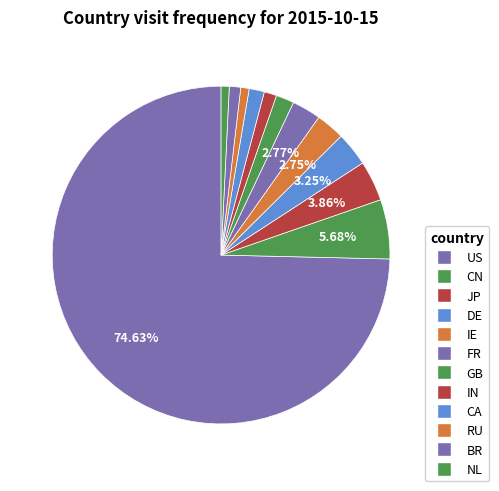

Is it true that RU is 1% of the pie?

True